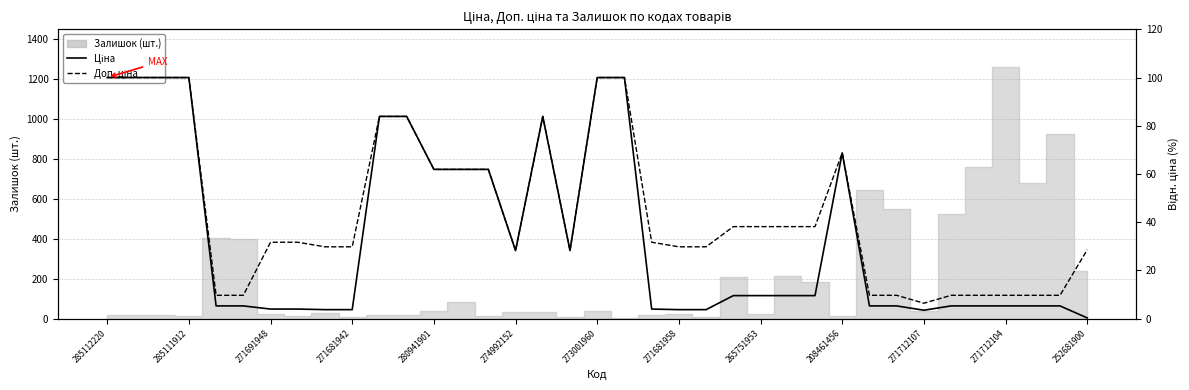

Which category has the highest value in the Доп. ціна series?

285112220